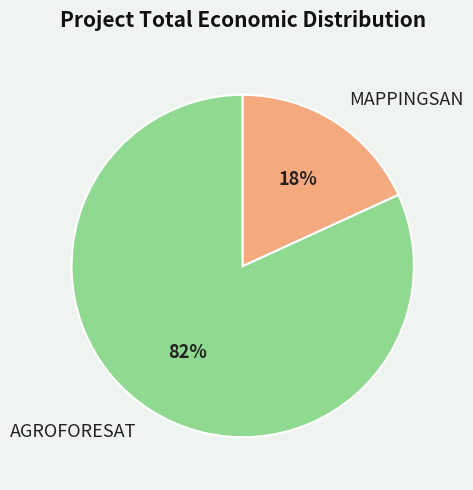

Rank the categories by value from highest to lowest.

AGROFORESAT, MAPPINGSAN